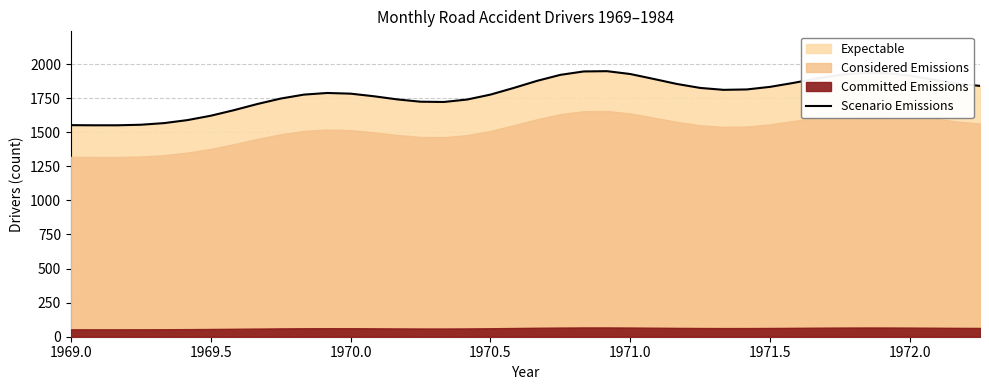

What is the minimum value for Scenario Emissions?

1551